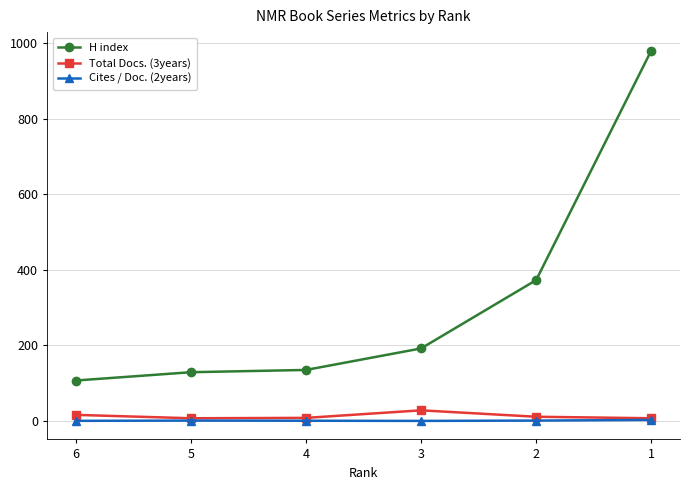

True or false: Total Docs. (3years) has more than 0 points higher than both neighbors.

True